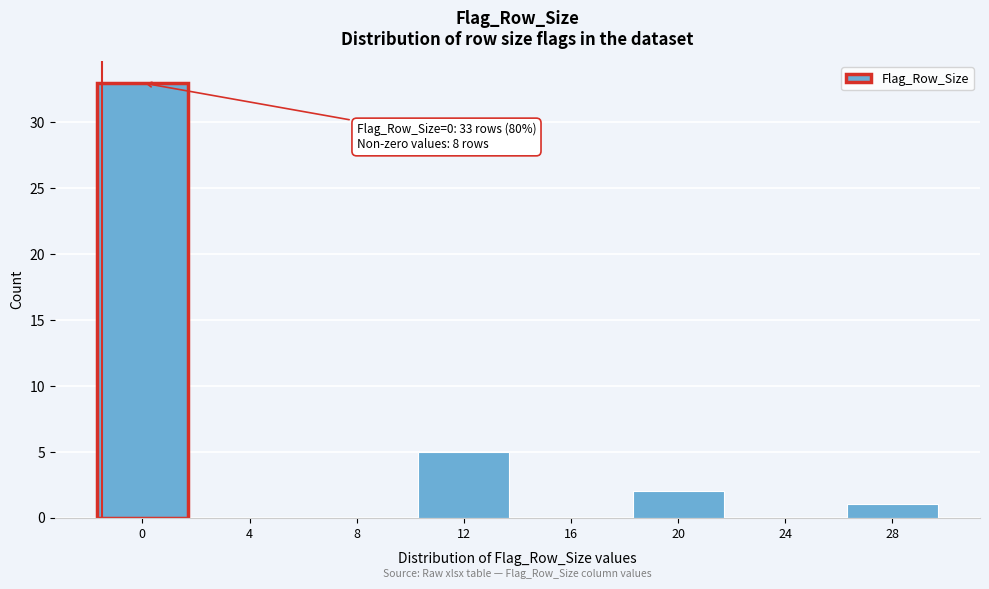

Reading right to left, transcribe all the data shown in this chart.

28=1	24=0	20=2	16=0	12=5	8=0	4=0	0=33